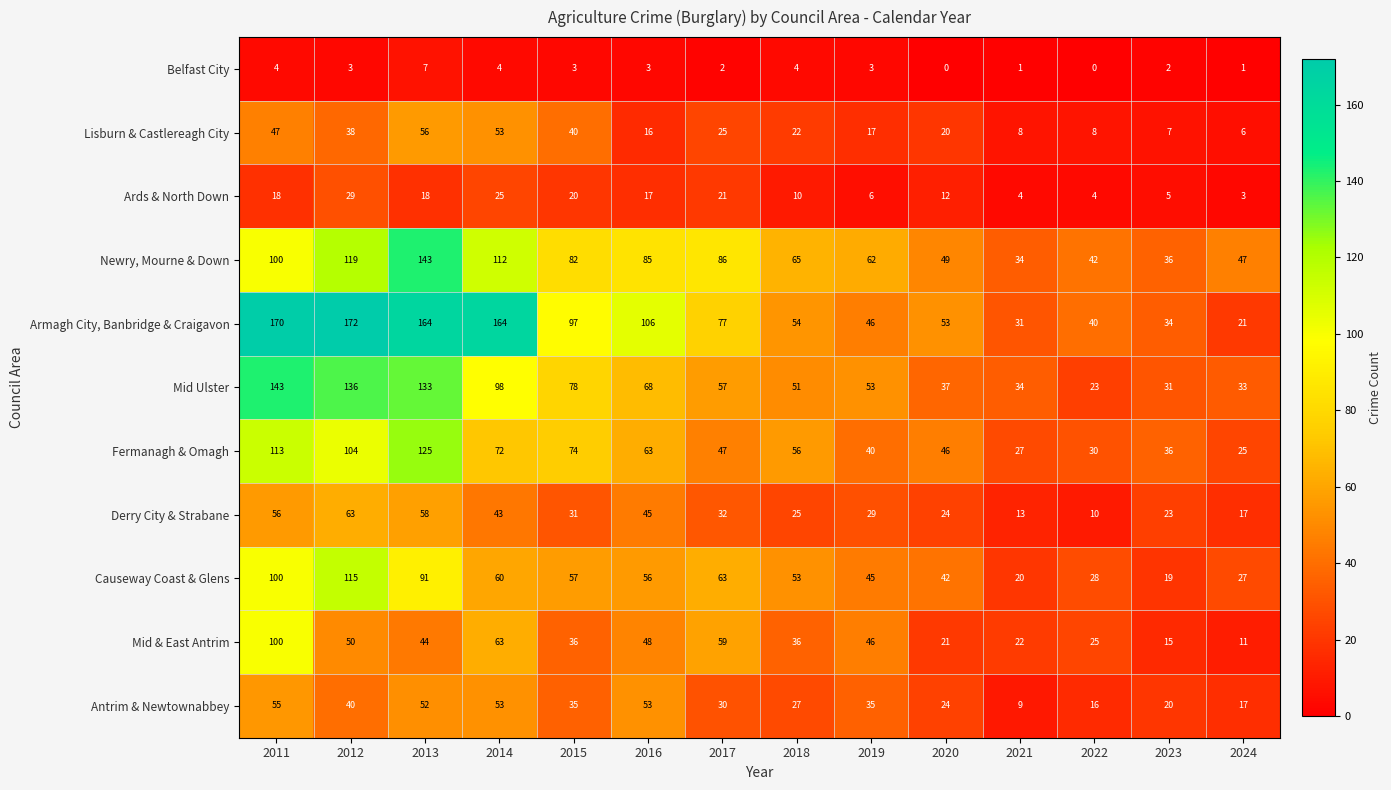

What is the minimum value for Ards & North Down?

3